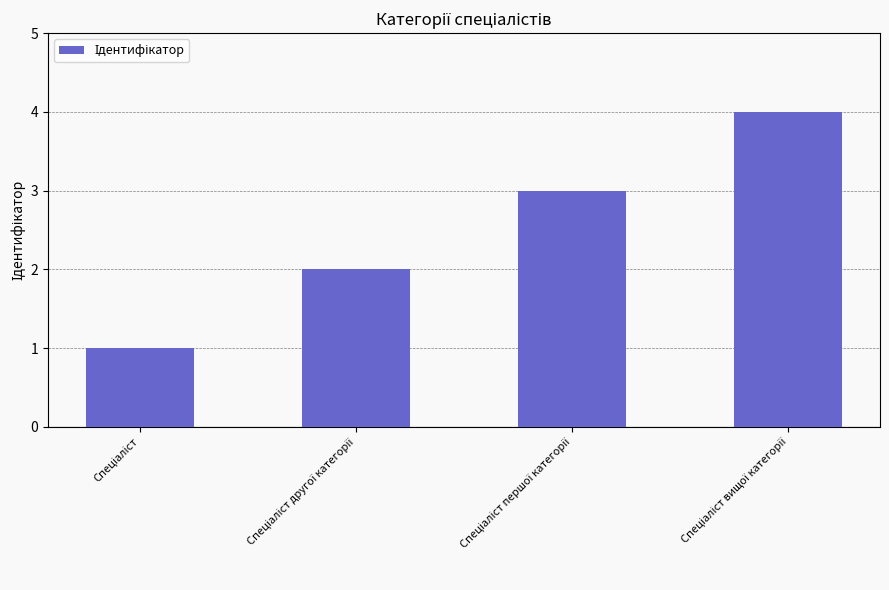

What is the difference between the maximum and minimum values?

3